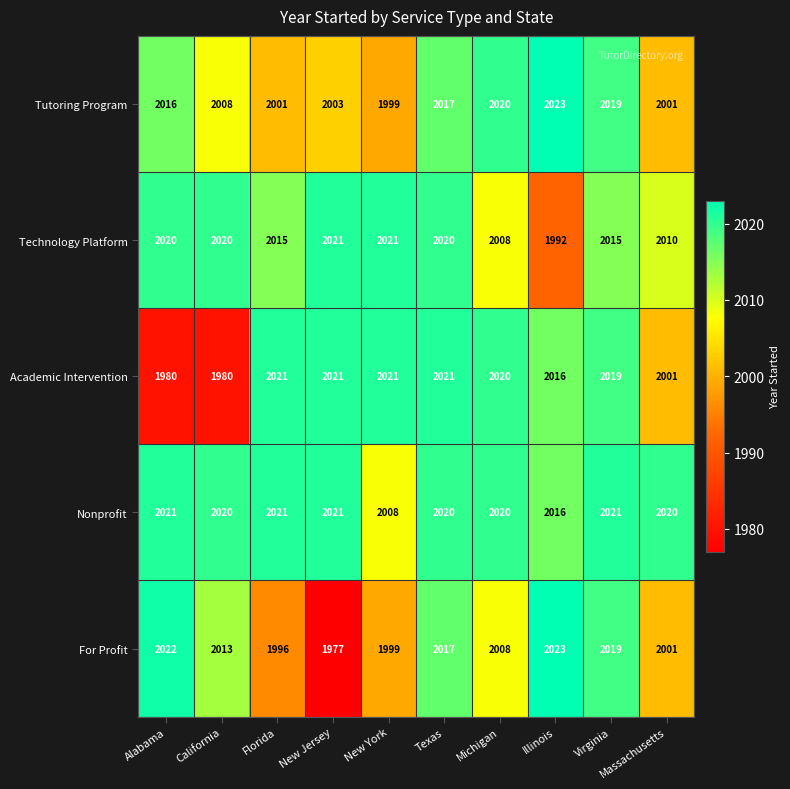

How many data points does each series have?

10